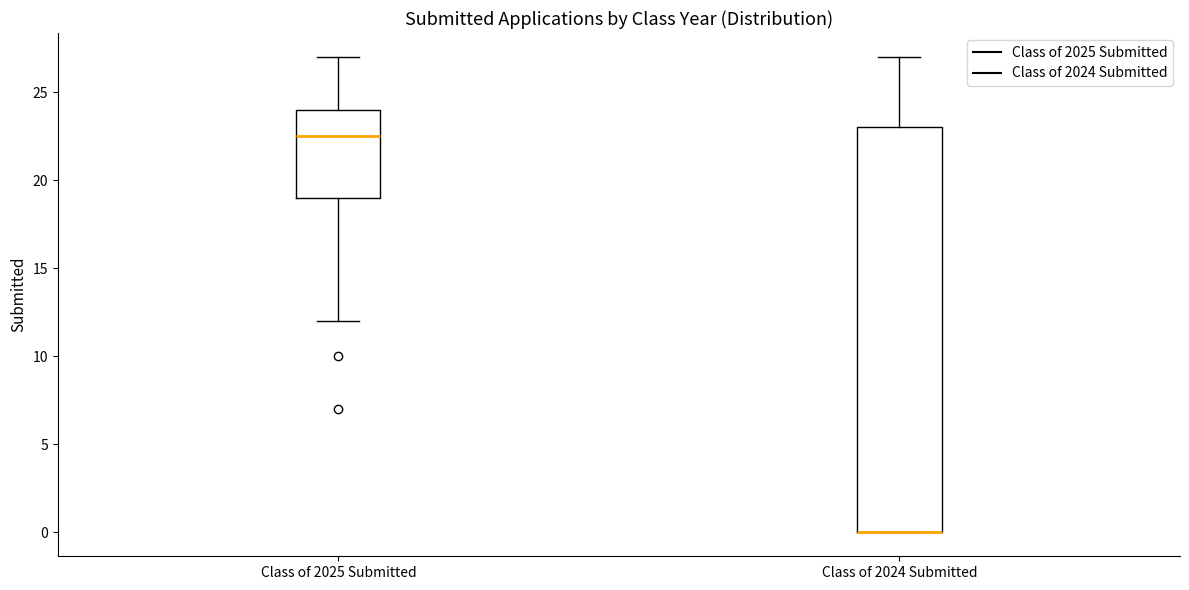

Reading left to right, transcribe this box plot: for each box, give where its median line is, the range the box spans, and where its two whiskers end, as read against the y-axis. The values are not printed on the chart, so give them approximately, as read against the axis.

Class of 2025 Submitted: median 22.5, box 19.0 to 24.0, whiskers 12.0 to 27.0
Class of 2024 Submitted: median 0.0 (drawn on the box's lower edge), box 0.0 to 23.0, whiskers 0.0 to 27.0